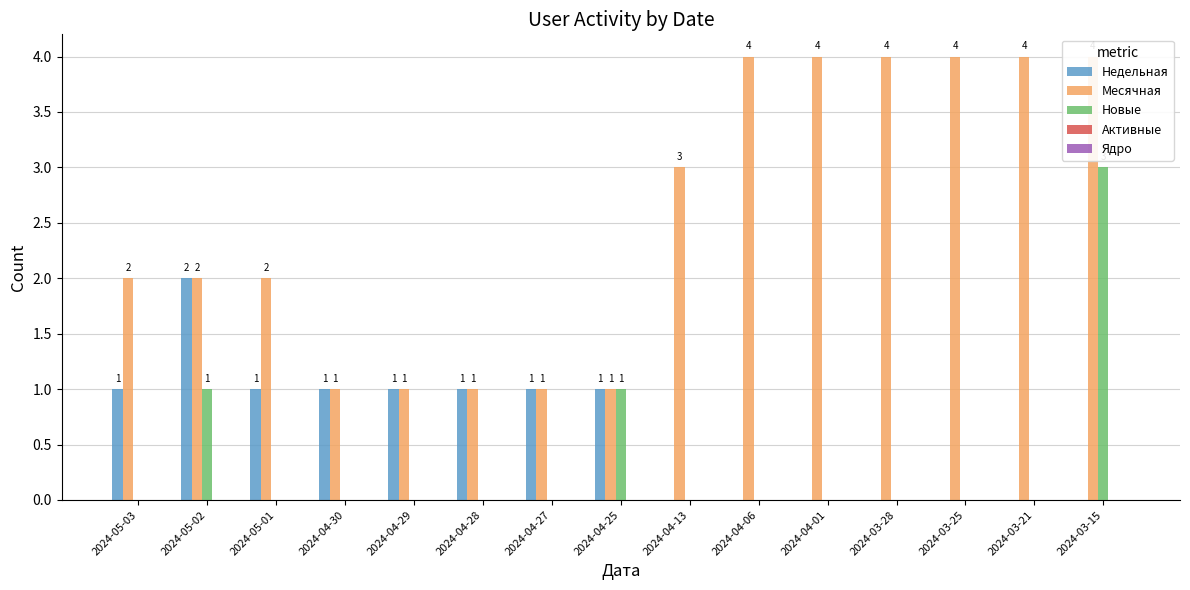

What position from the left is 2024-04-29?

5